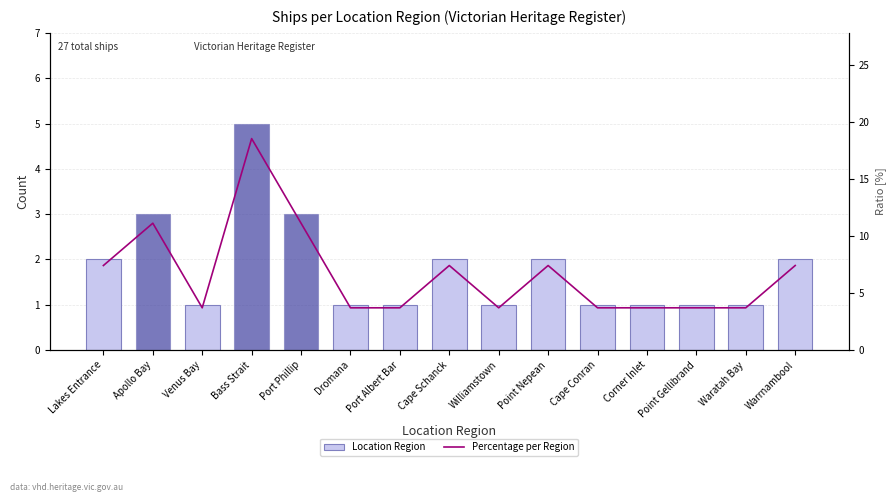

Reading right to left, what are all the values shown in this chart?

Location Region: 2.0	1.0	1.0	1.0	1.0	2.0	1.0	2.0	1.0	1.0	3.0	5.0	1.0	3.0	2.0
Percentage per Region: 7.4	3.7	3.7	3.7	3.7	7.4	3.7	7.4	3.7	3.7	11.1	18.5	3.7	11.1	7.4